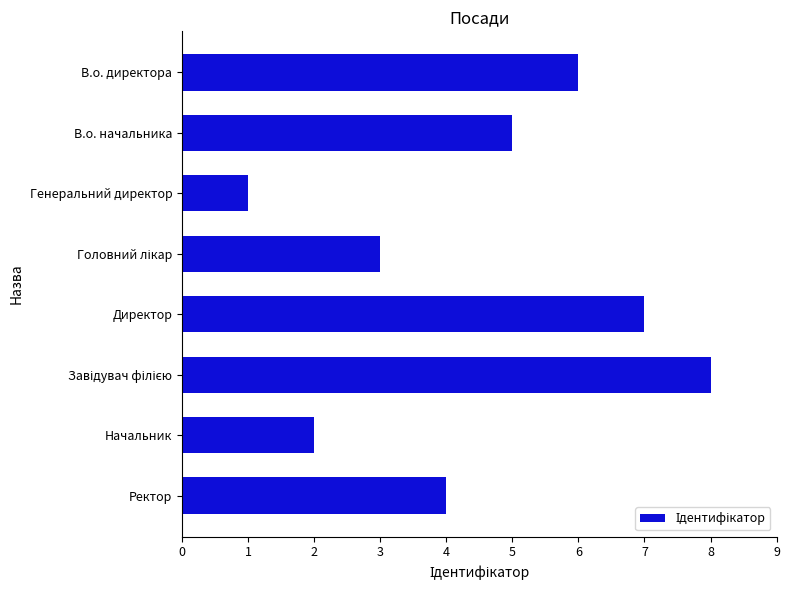

Reading top to bottom, transcribe all the data shown in this chart.

6	5	1	3	7	8	2	4